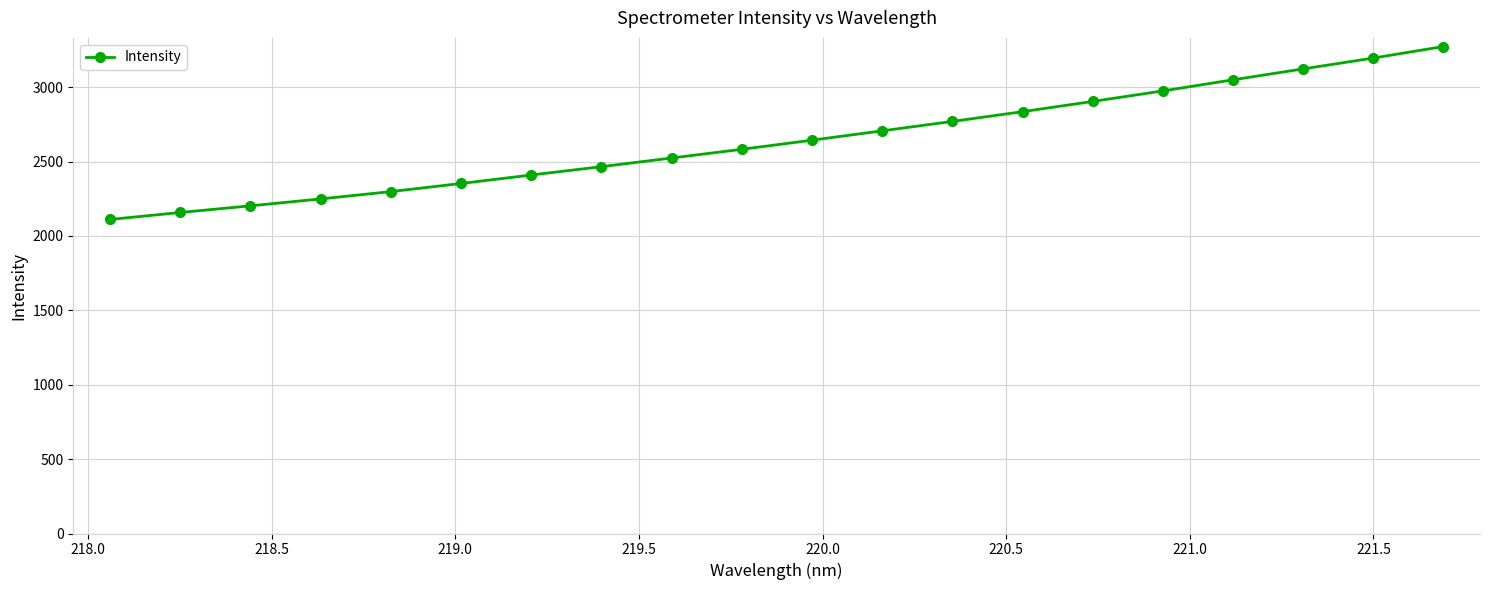

Is this an area chart (filled region under the line)?

No